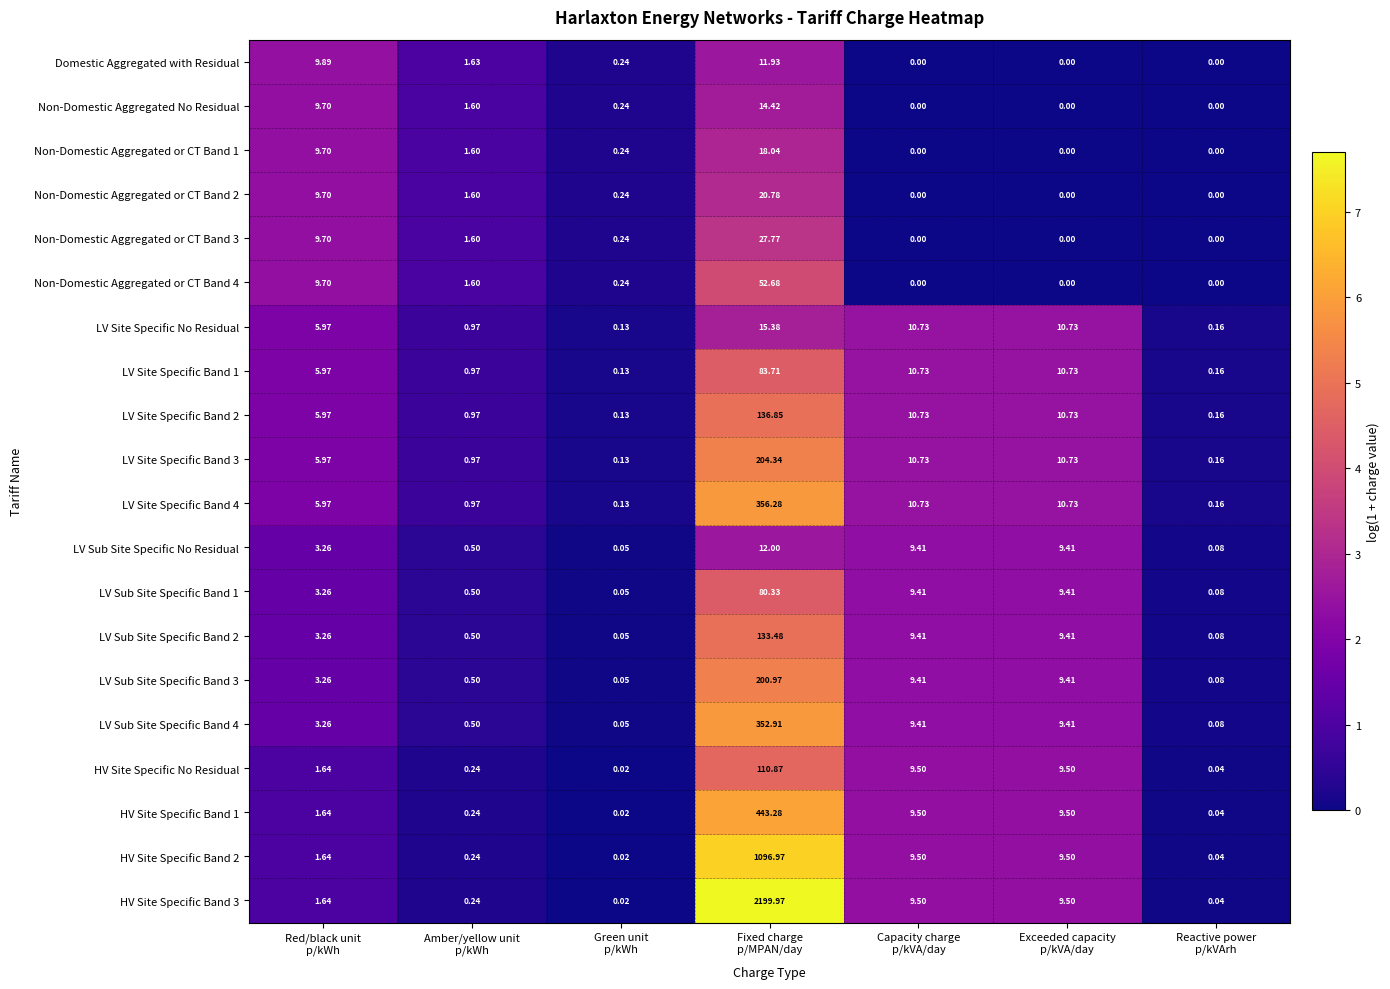

How many values in the LV Site Specific No Residual series are below 5?

3